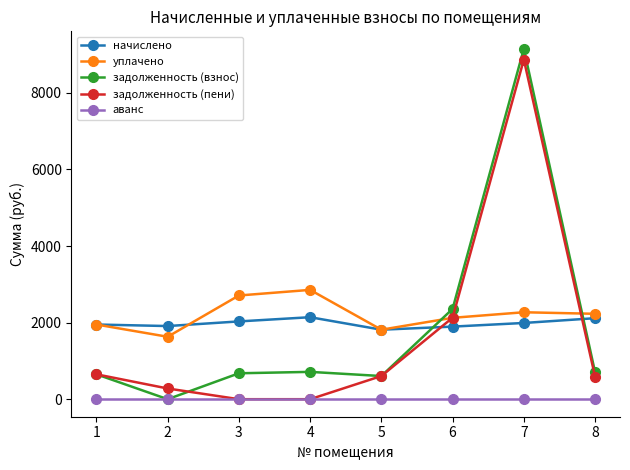

What is the lowest value of the уплачено series?

1630.1